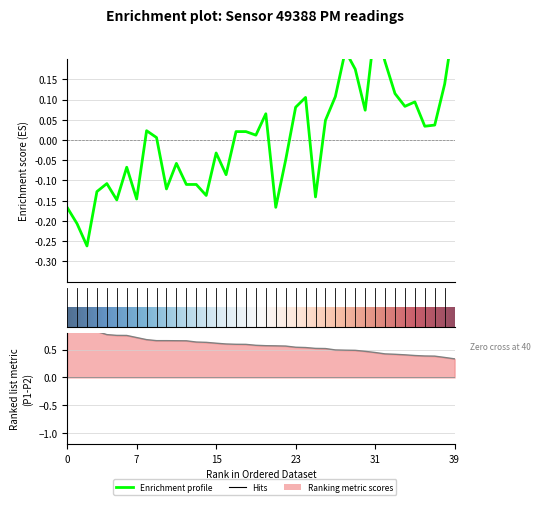

How many negative values are there?

18